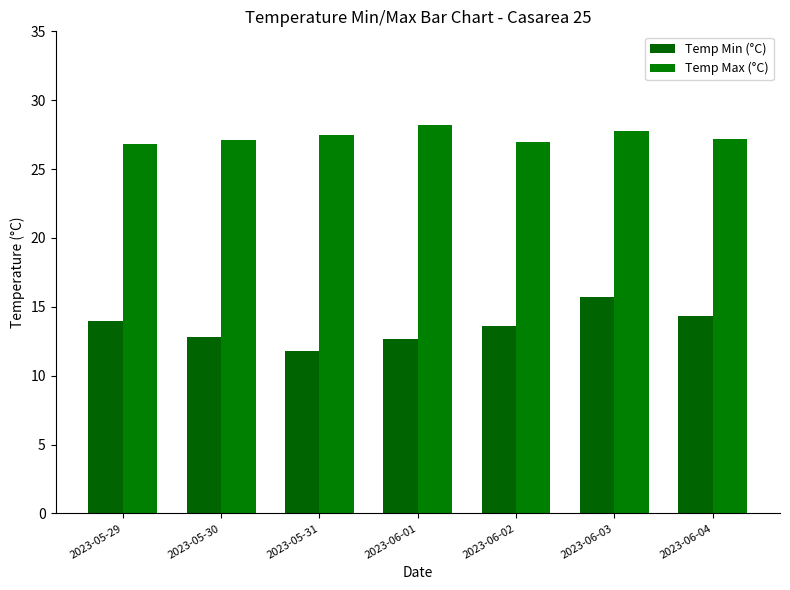

What is the difference between the second highest and minimum values in the Temp Max (°C) series?

1.0